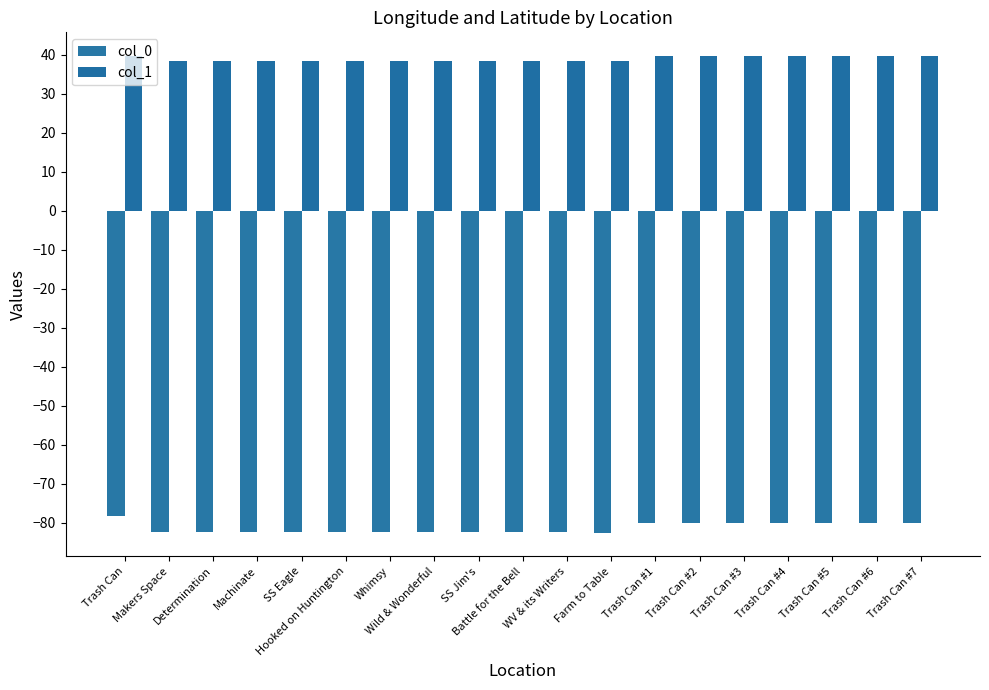

List the labels in order of col_0 value, smallest first.

Farm to Table, Wild & Wonderful, Battle for the Bell, SS Jim's, Machinate, SS Eagle, WV & its Writers, Hooked on Huntington, Whimsy, Determination, Makers Space, Trash Can #5, Trash Can #6, Trash Can #4, Trash Can #3, Trash Can #1, Trash Can #2, Trash Can #7, Trash Can